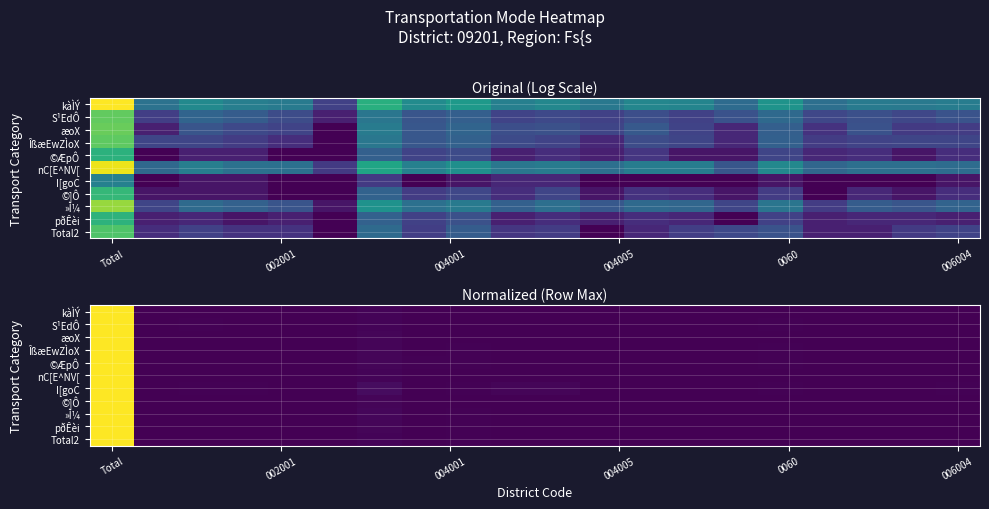

Which category has the highest value in the I[goC series?

Total